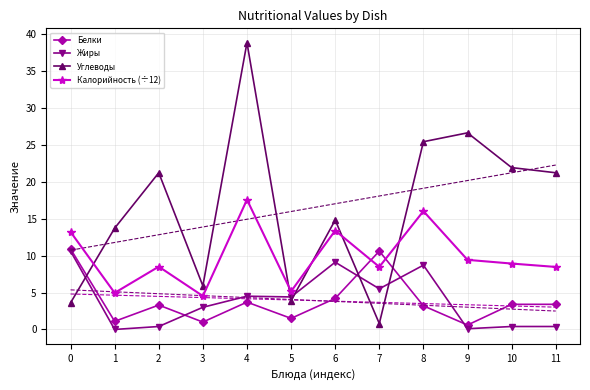

Does the chart have visible grid lines?

Yes